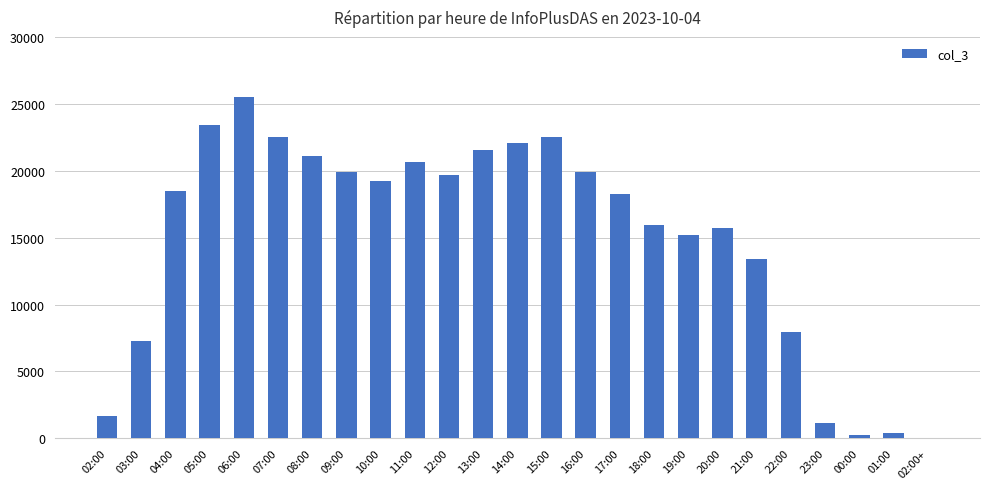

What is the change in value from 08:00 to 13:00?

+420